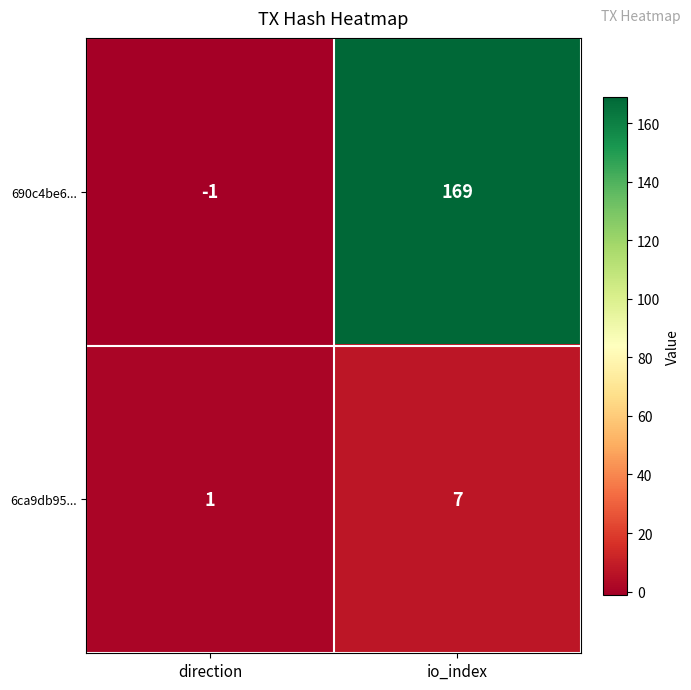

Which series has the largest total across all categories?

690c4be6...